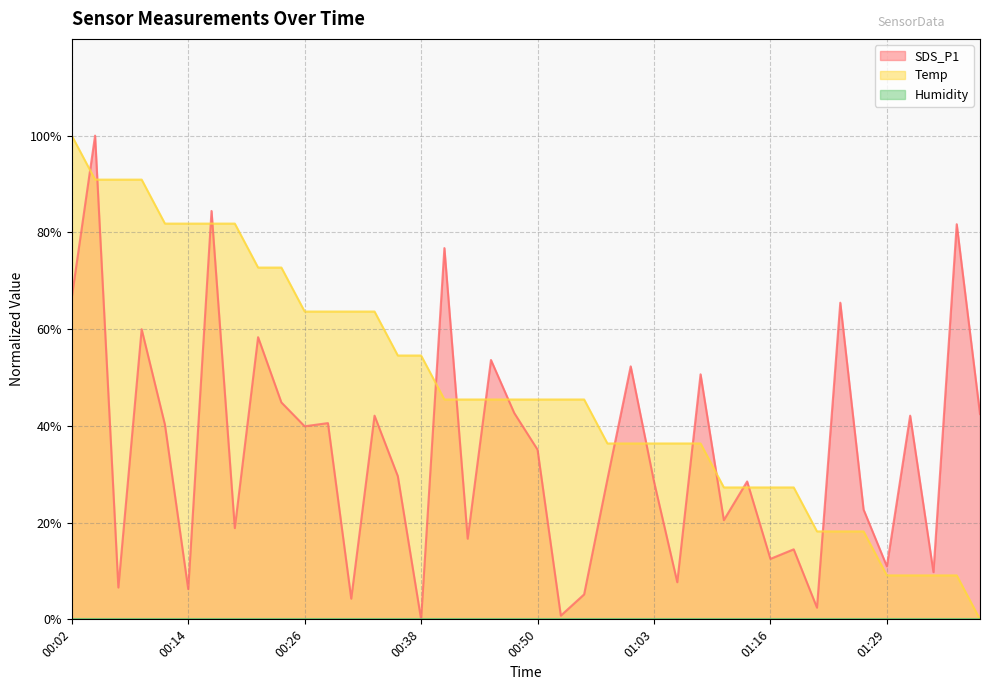

In SDS_P1, how many points are lower than both neighbors (excluding endpoints)?

14